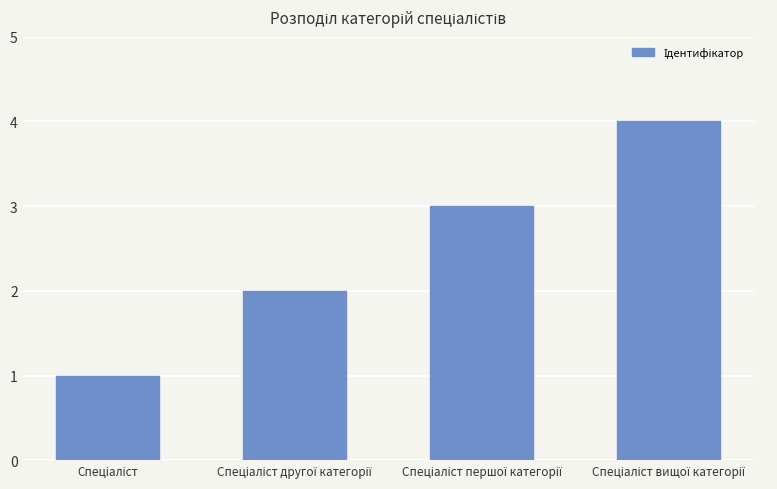

What is the difference between the maximum and minimum values?

3